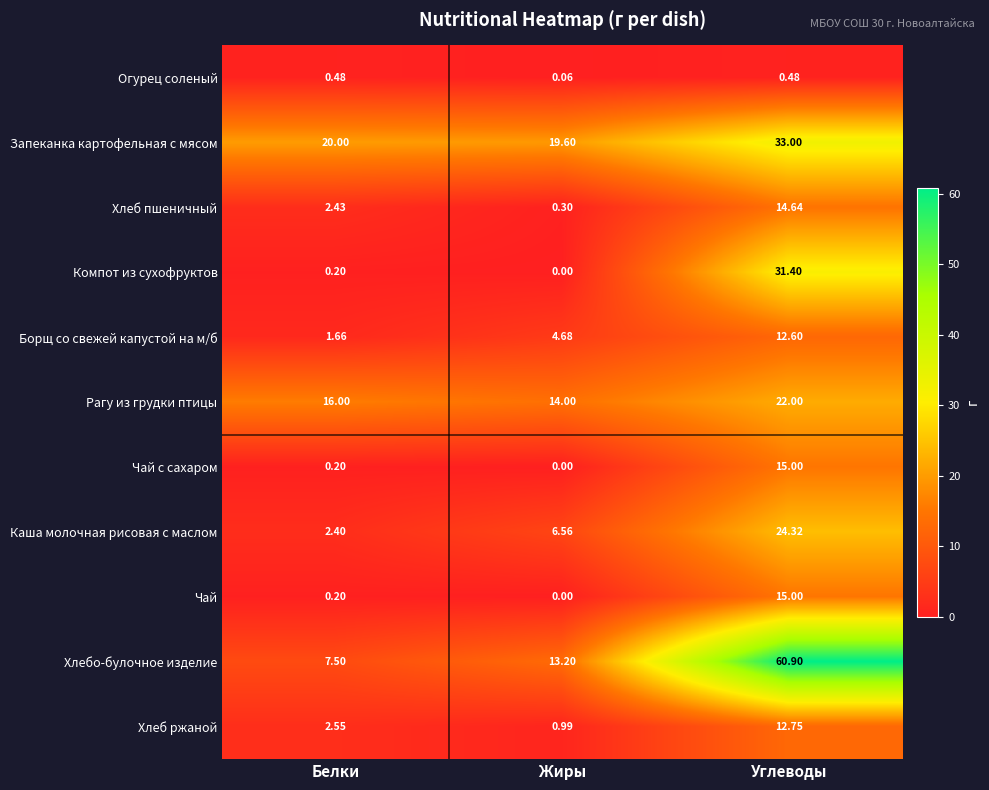

What is the difference between the highest and lowest values at Углеводы?

60.4